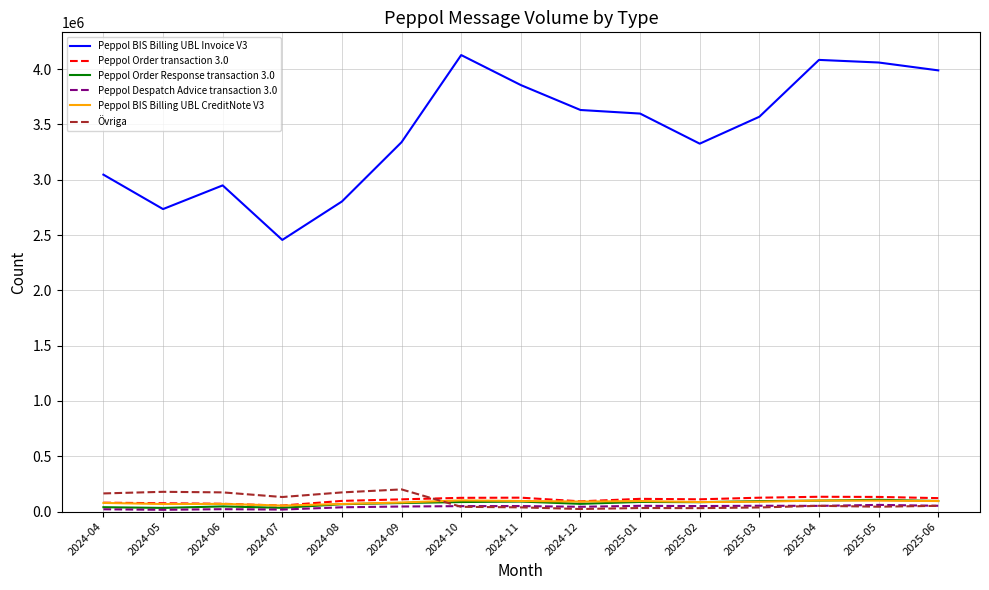

At which category does the chart reach its peak across all series?

2024-10